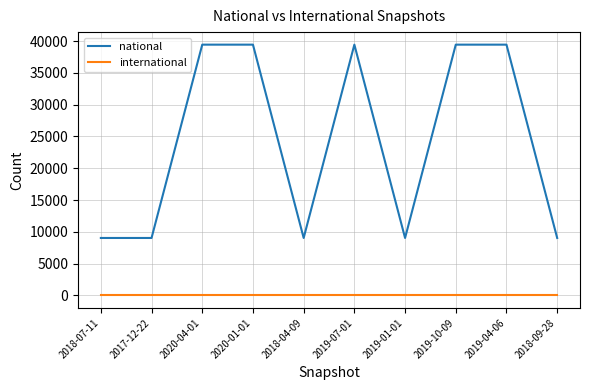

What is the maximum value shown in the chart?

39436